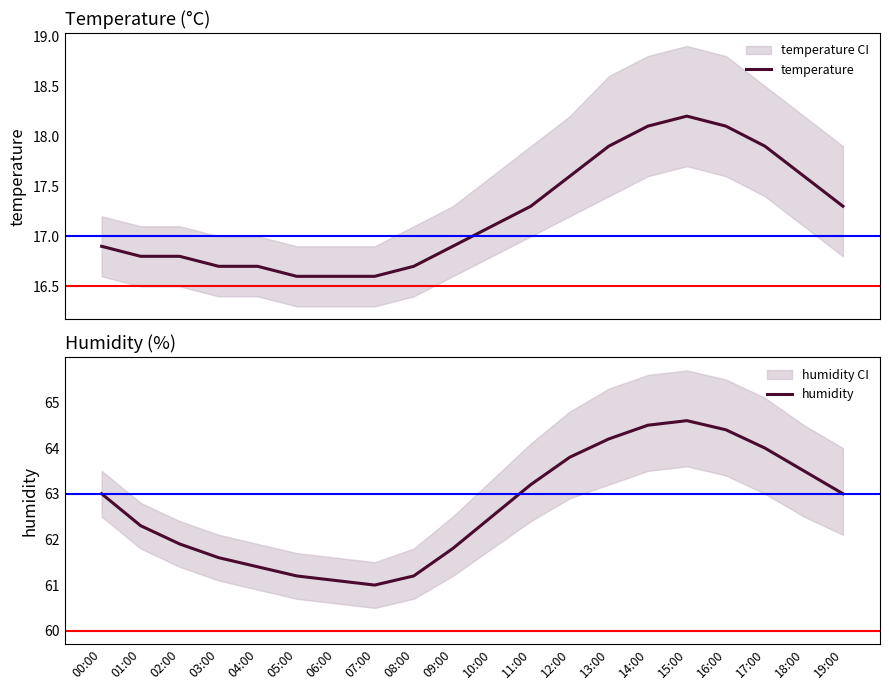

True or false: temperature and humidity intersect in this chart.

False